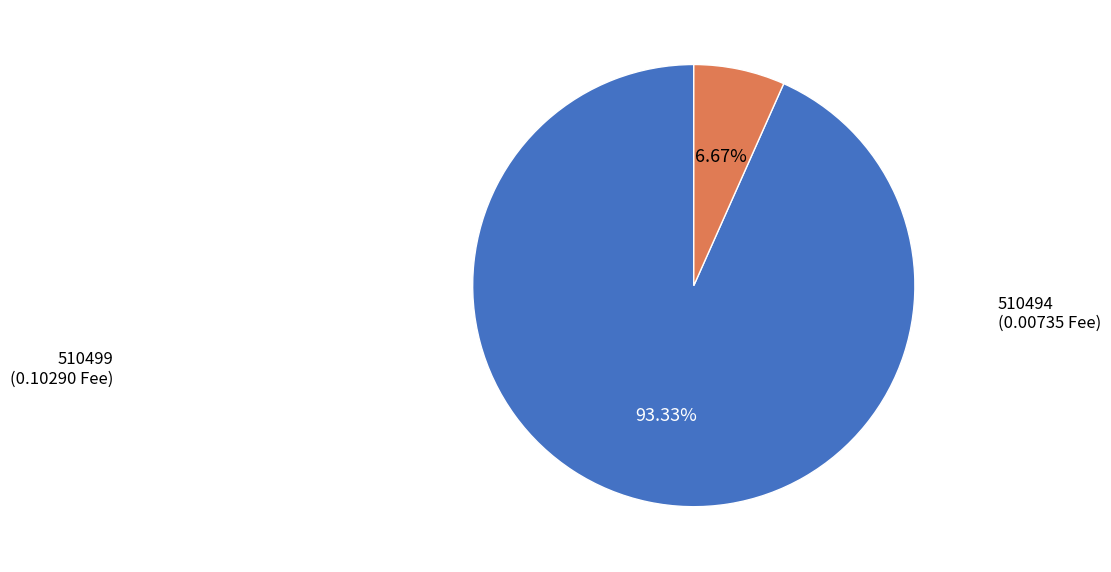

Does any single category account for the majority?

Yes